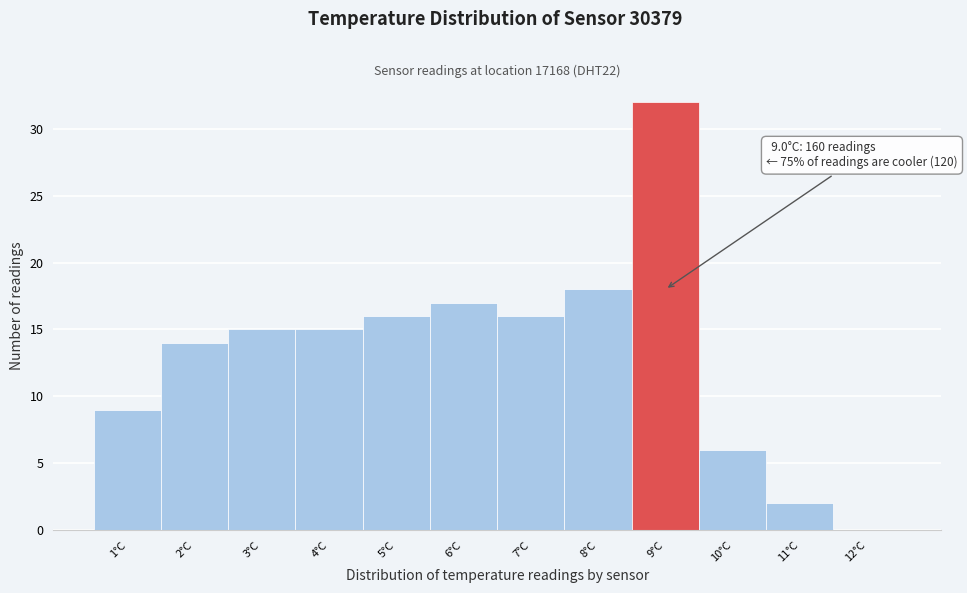

Reading left to right, extract all data points from this chart.

1°C=9	2°C=14	3°C=15	4°C=15	5°C=16	6°C=17	7°C=16	8°C=18	9°C=32	10°C=6	11°C=2	12°C=0